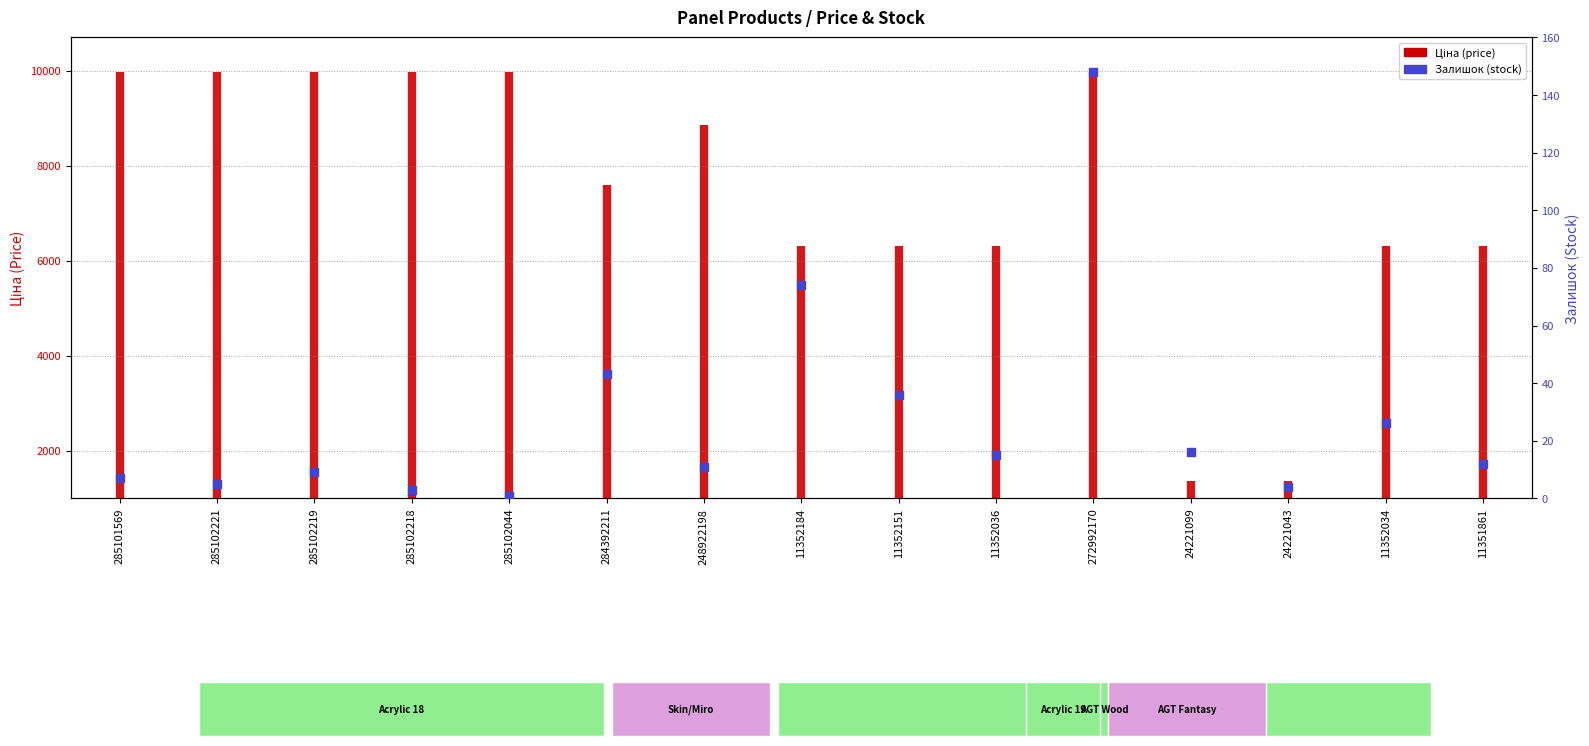

Between 24221099 and 11352184, which is larger?

11352184